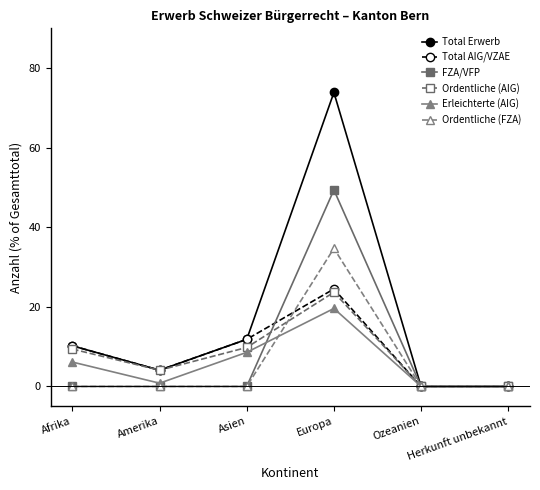

What are all the series names shown in the legend?

Total Erwerb, Total AIG/VZAE, FZA/VFP, Ordentliche (AIG), Erleichterte (AIG), Ordentliche (FZA)